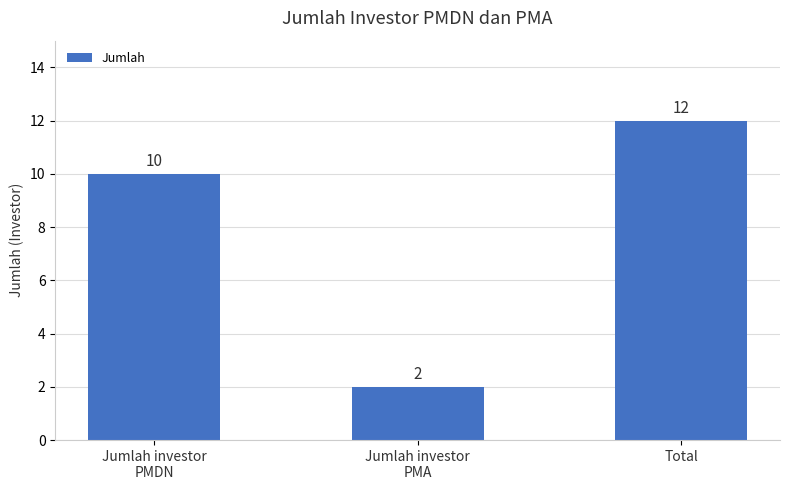

Is it true that the value at Jumlah investor
PMA is 3?

False